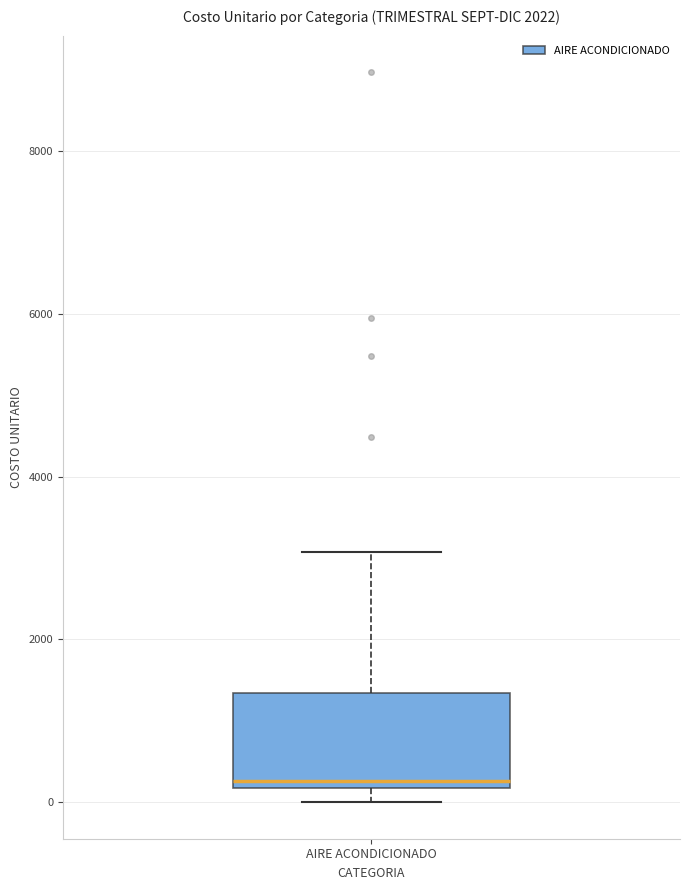

Transcribe this box plot: give where the median line is, the range the box spans, and where the two whiskers end, as read against the y-axis. The values are not printed on the chart, so give them approximately, as read against the axis.

median 200 (just above the box's lower edge), box 200 to 1400, whiskers 0 to 3000